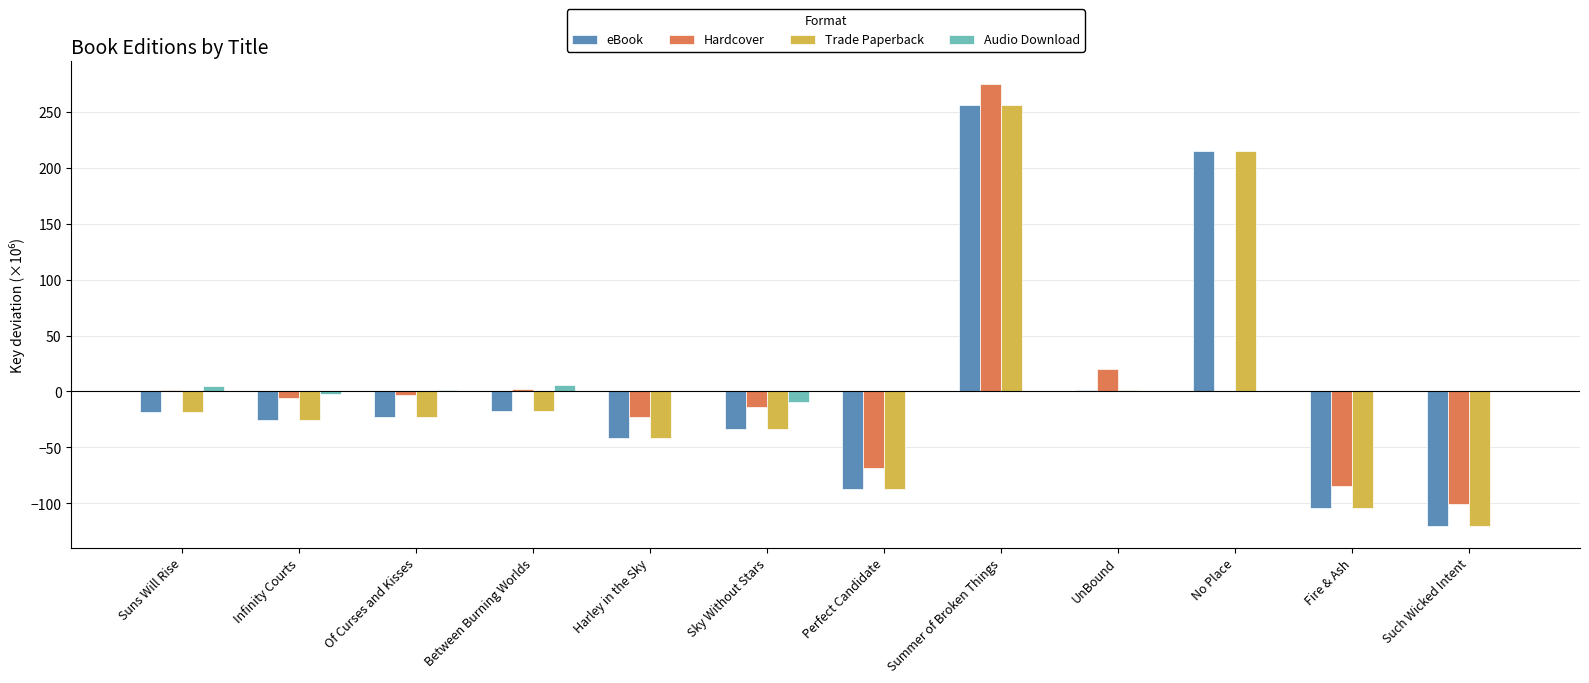

At which label does eBook reach its peak?

Summer of Broken Things